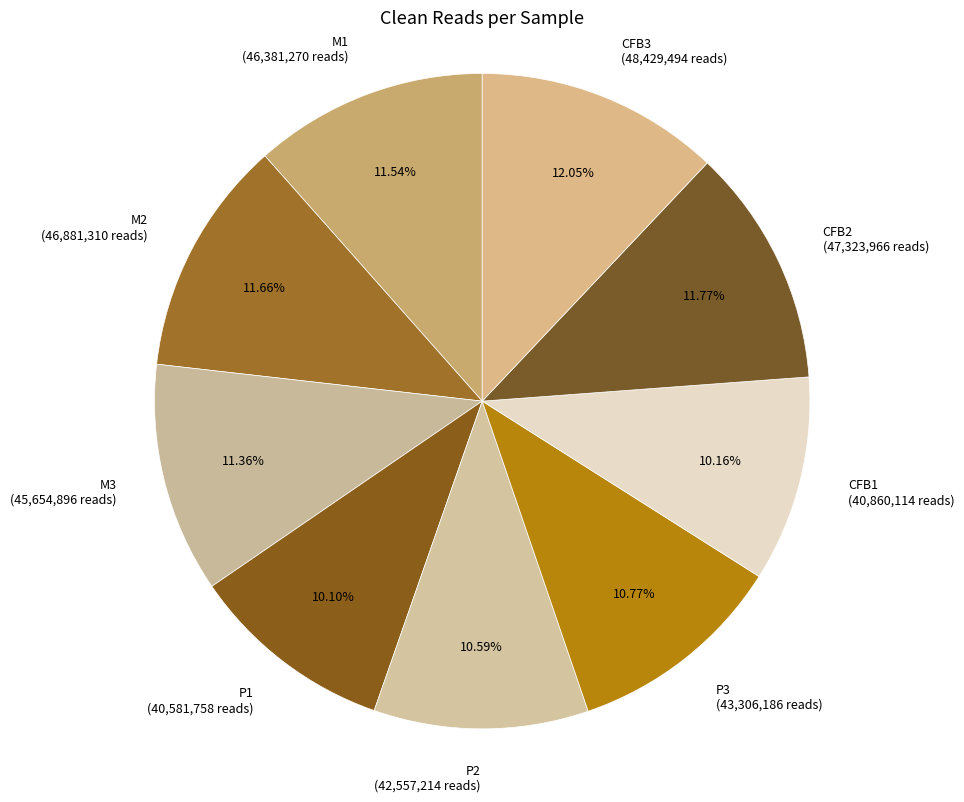

Count the number of slices in the pie.

9